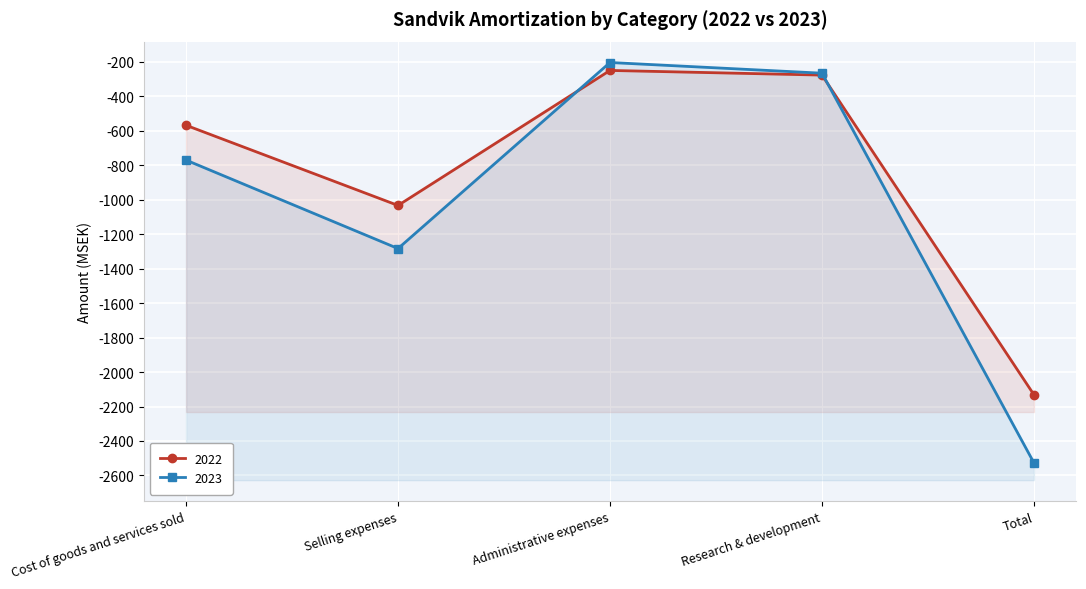

True or false: 2022 and 2023 cross at least once.

True